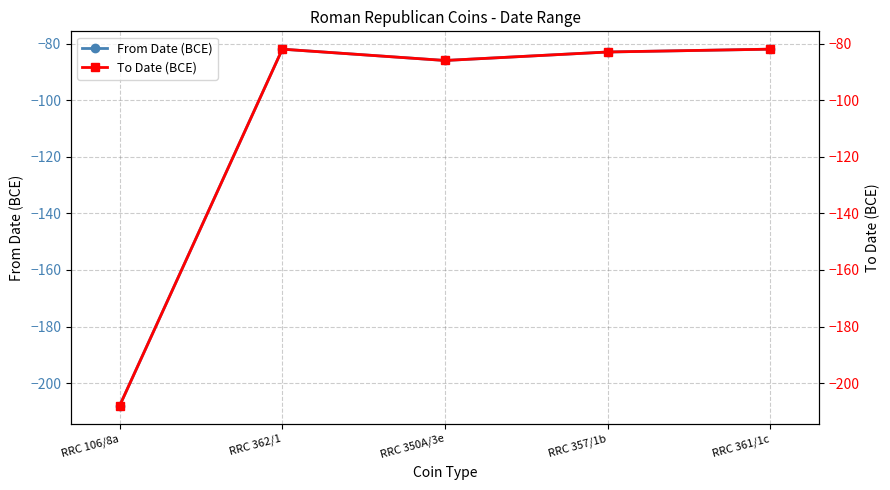

Between RRC 106/8a and RRC 362/1, which series saw the biggest shift?

From Date (BCE)